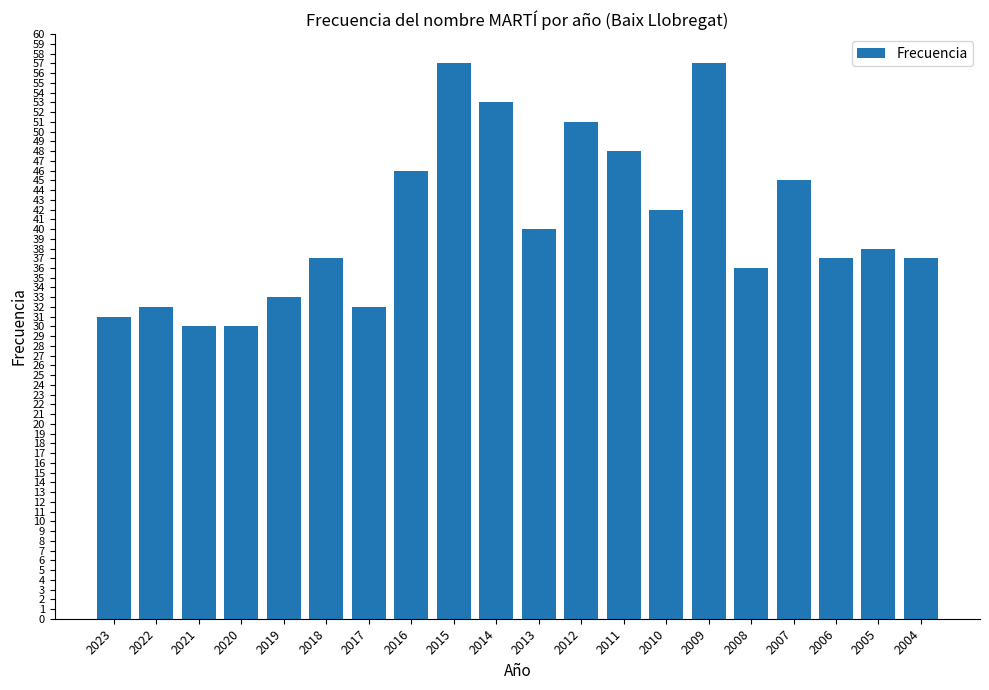

The chart shows a value of 49 at 2022. True or false?

False